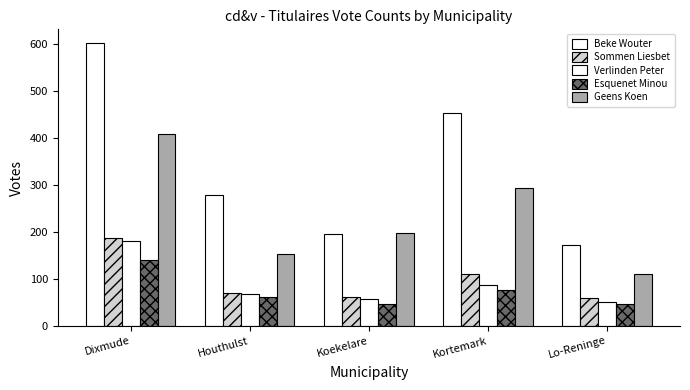

The value of Sommen Liesbet at Lo-Reninge is 60. True or false?

True